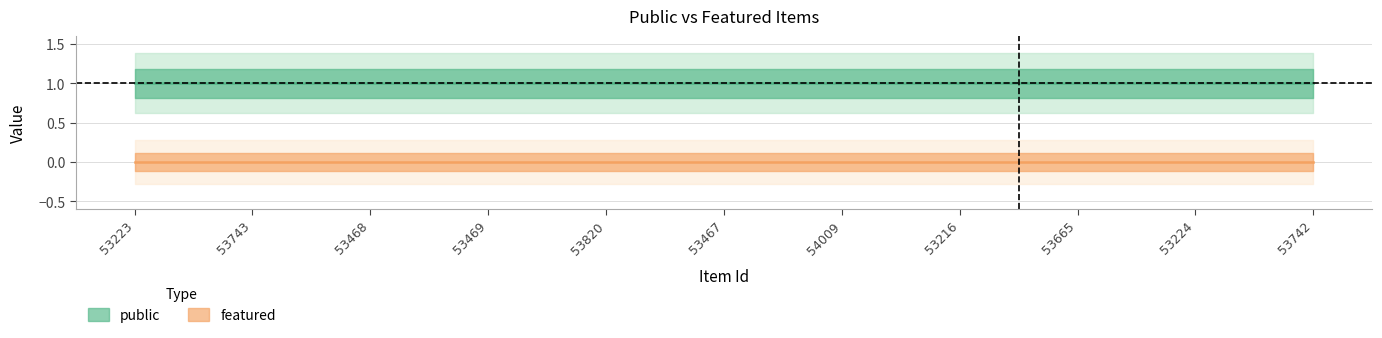

Which category has the lowest value across all series?

53223